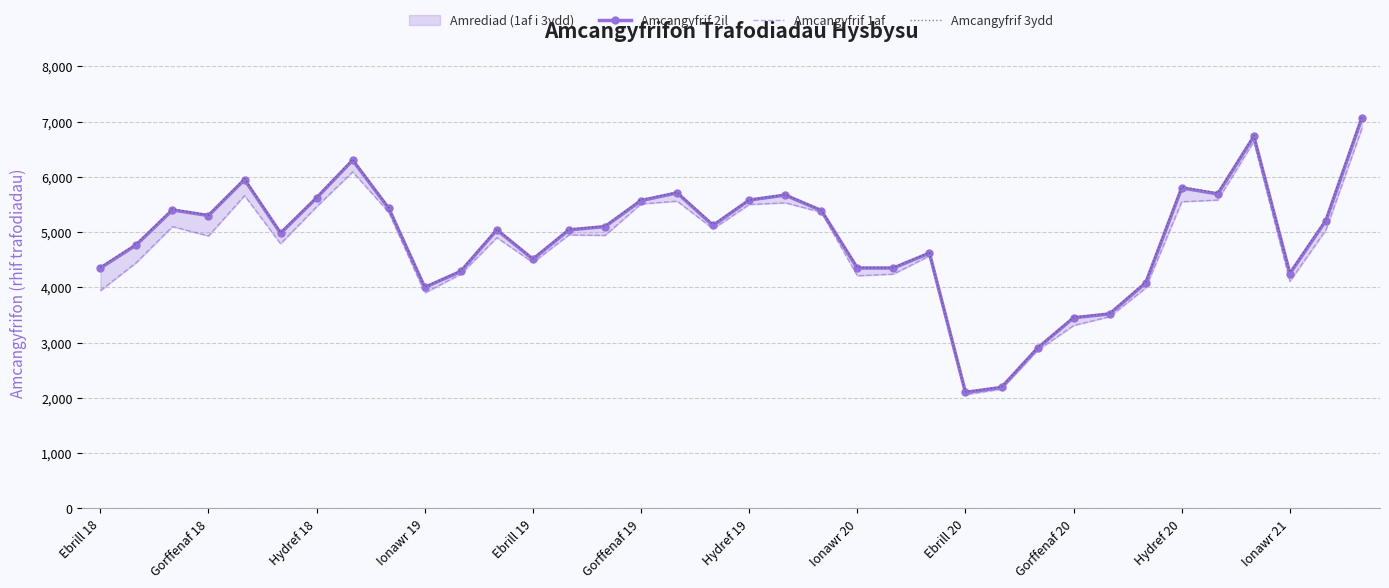

Is it true that Amcangyfrif 1af equals 7351 at 22?

False